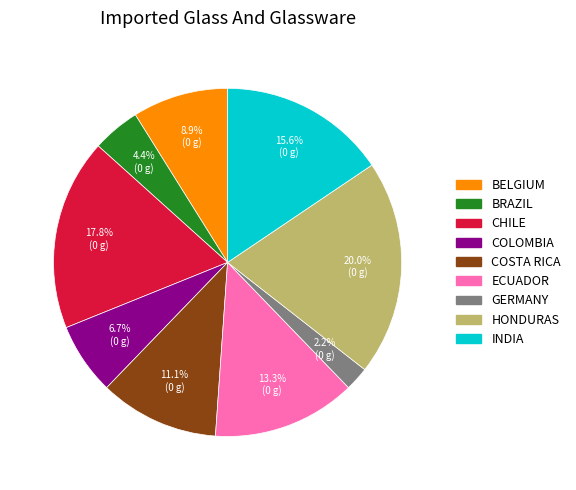

Is there any slice that represents more than half of the pie?

No